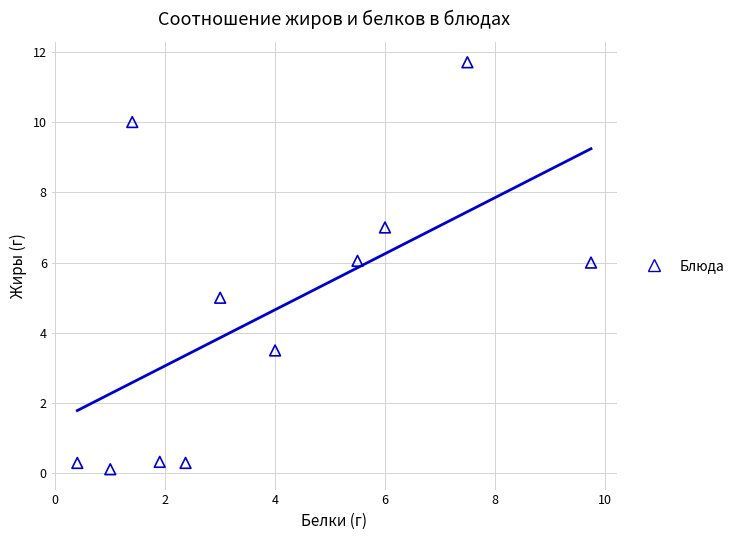

What is the average X value?

3.9